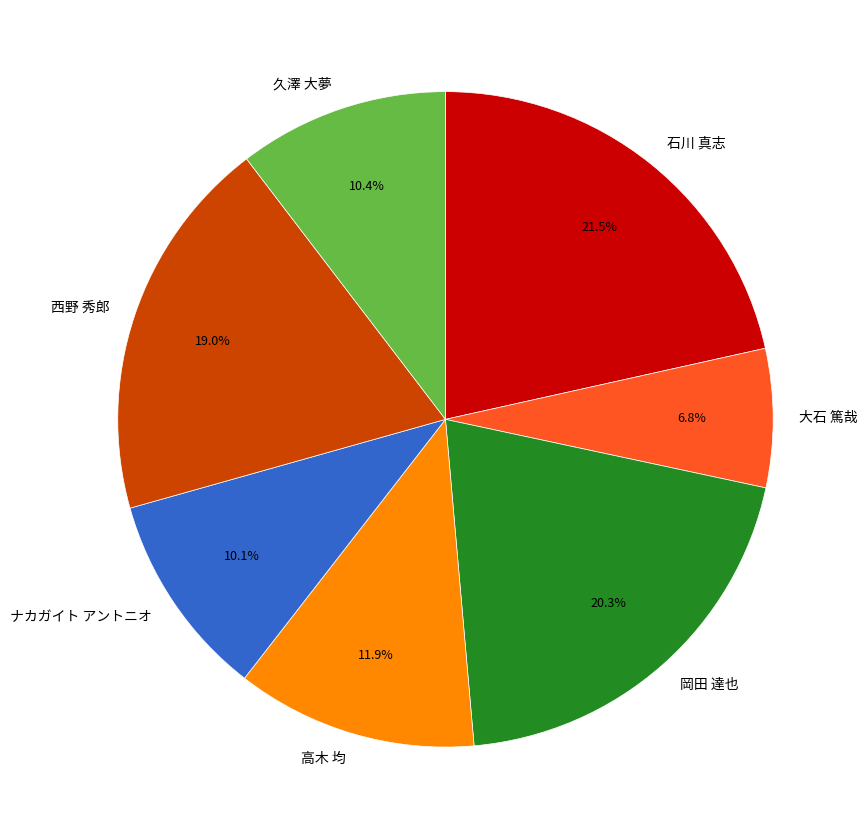

Which category has the smallest portion of the pie?

大石 篤哉